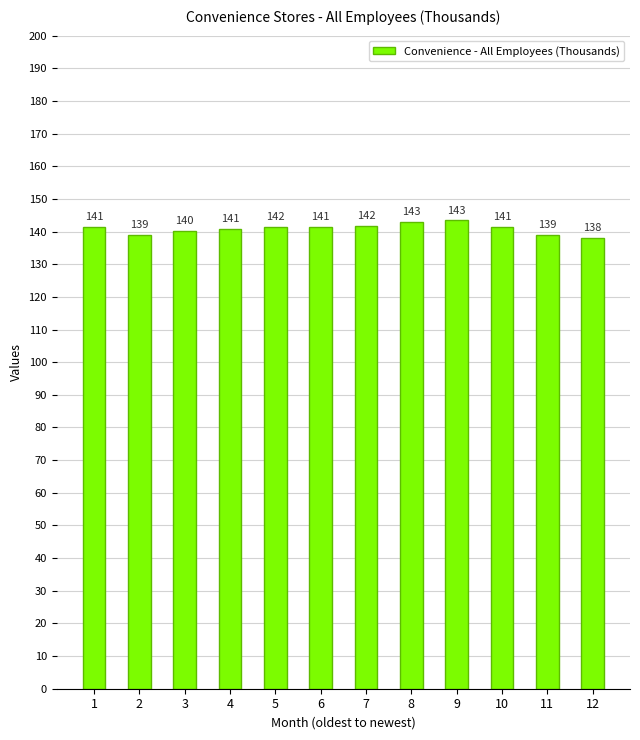

What is the value of the 3rd bar from the left?

140.3